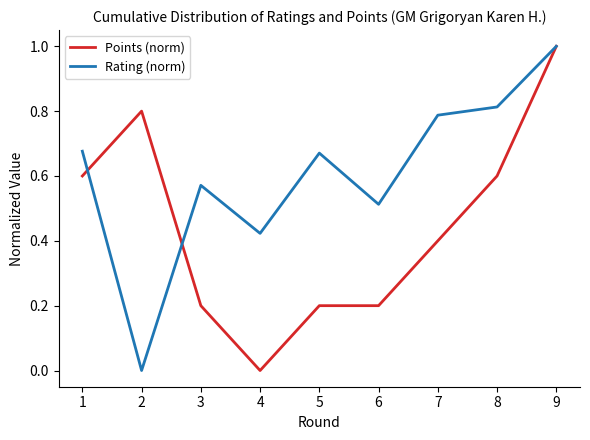

Which series changed the most between 6 and 8?

Points (norm)